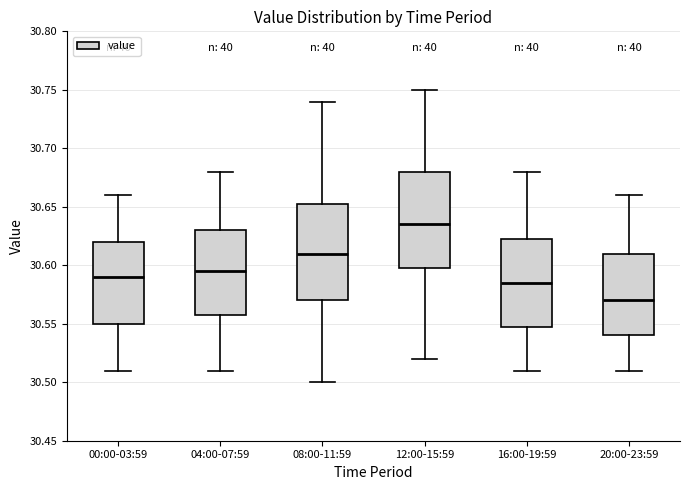

Reading left to right, read every box against the y-axis: the position of its median line, the range the box covers, and the ends of its whiskers. The values are not printed on the chart, so give them approximately, as read against the axis.

00:00-03:59: median 30.590, box 30.550 to 30.620, whiskers 30.510 to 30.660
04:00-07:59: median 30.595, box 30.560 to 30.630, whiskers 30.510 to 30.680
08:00-11:59: median 30.610, box 30.570 to 30.655, whiskers 30.500 to 30.740
12:00-15:59: median 30.635, box 30.600 to 30.680, whiskers 30.520 to 30.750
16:00-19:59: median 30.585, box 30.550 to 30.625, whiskers 30.510 to 30.680
20:00-23:59: median 30.570, box 30.540 to 30.610, whiskers 30.510 to 30.660